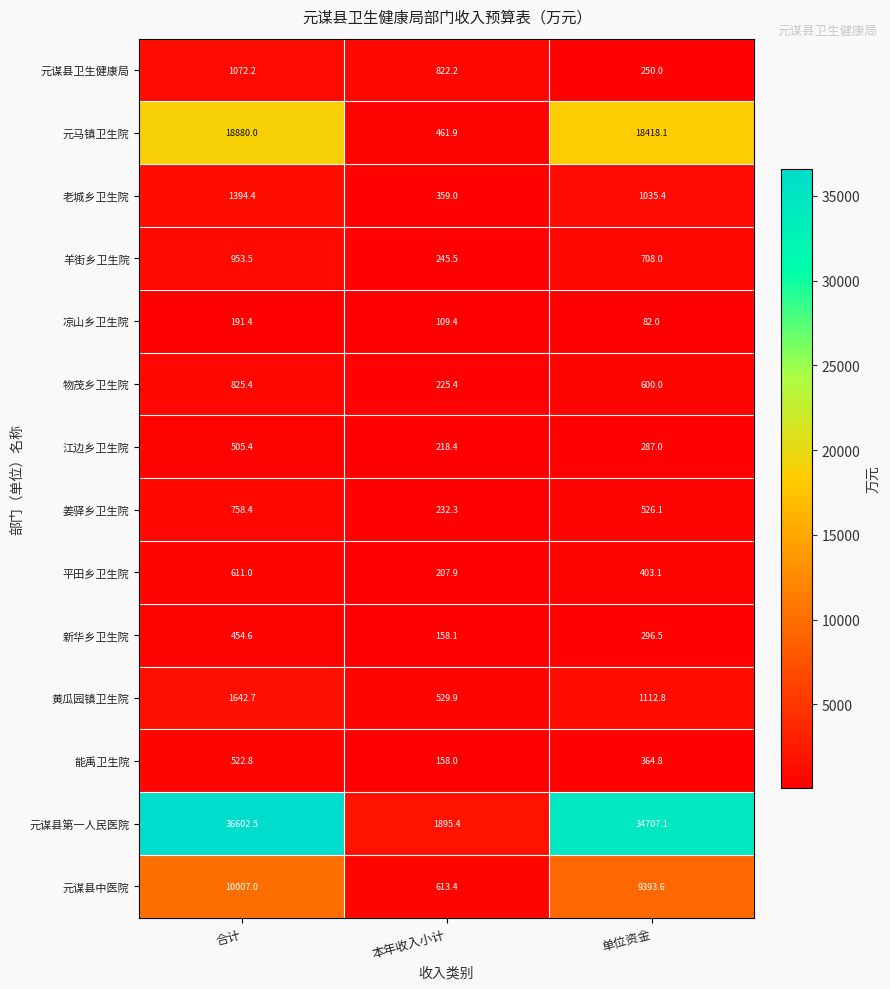

Rank the series at 合计 from lowest to highest value.

凉山乡卫生院, 新华乡卫生院, 江边乡卫生院, 能禹卫生院, 平田乡卫生院, 姜驿乡卫生院, 物茂乡卫生院, 羊街乡卫生院, 元谋县卫生健康局, 老城乡卫生院, 黄瓜园镇卫生院, 元谋县中医院, 元马镇卫生院, 元谋县第一人民医院